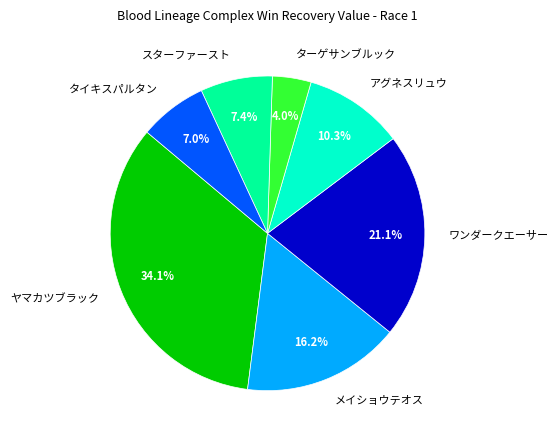

Which has a higher value, ヤマカツブラック or タイキスパルタン?

ヤマカツブラック